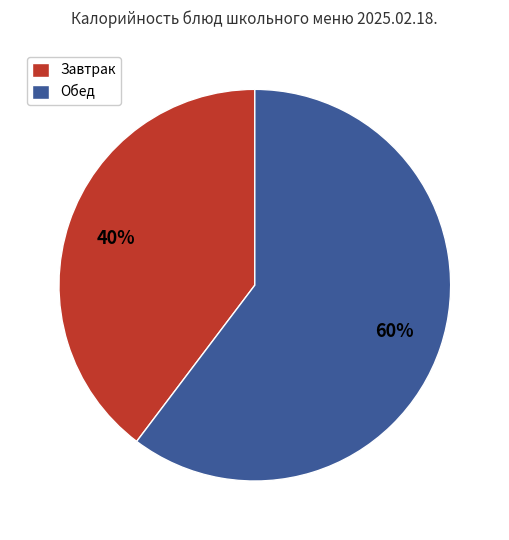

Which category has the smallest portion of the pie?

Завтрак